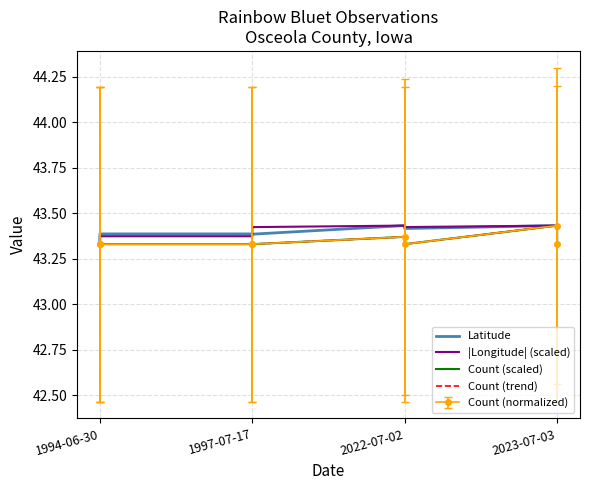

What is the smallest value displayed?

43.3